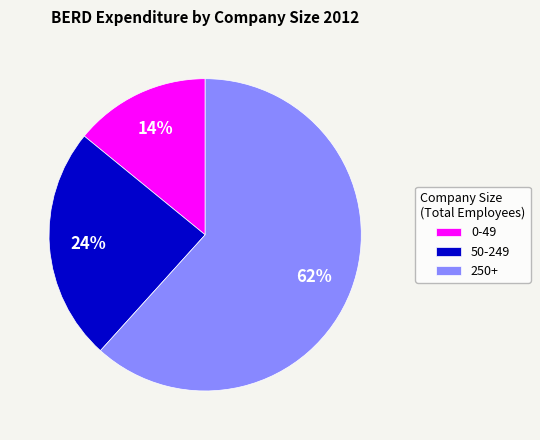

Is it true that 250+ is 72% of the pie?

False